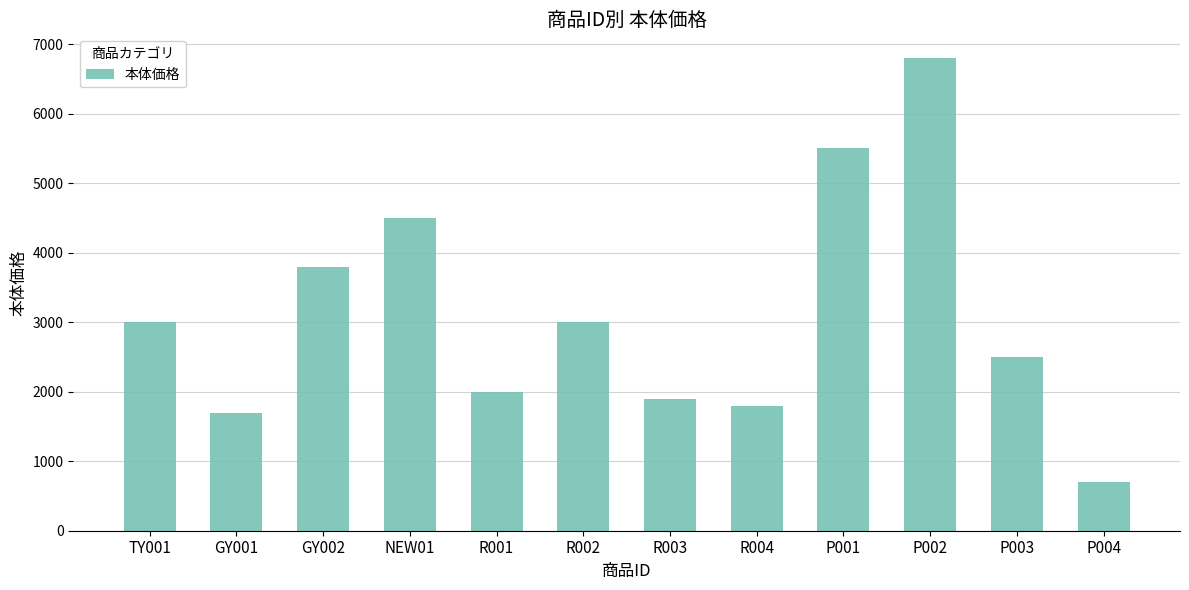

The value at R002 is 1283. True or false?

False